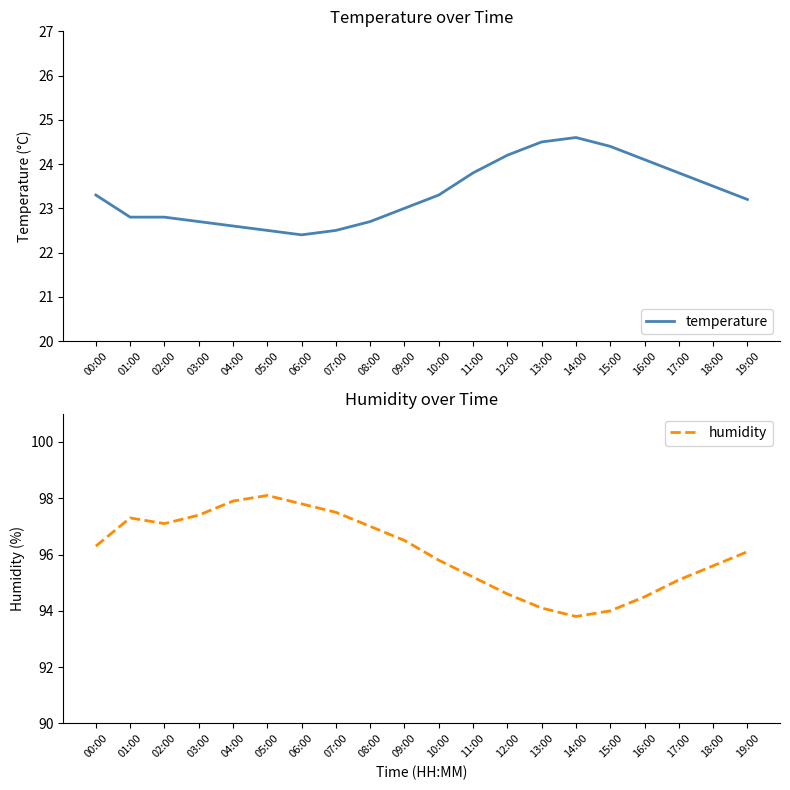

Reading left to right, transcribe all the data shown in this chart.

temperature: 23.3	22.8	22.8	22.7	22.6	22.5	22.4	22.5	22.7	23.0	23.3	23.8	24.2	24.5	24.6	24.4	24.1	23.8	23.5	23.2
humidity: 96.3	97.3	97.1	97.4	97.9	98.1	97.8	97.5	97.0	96.5	95.8	95.2	94.6	94.1	93.8	94.0	94.5	95.1	95.6	96.1